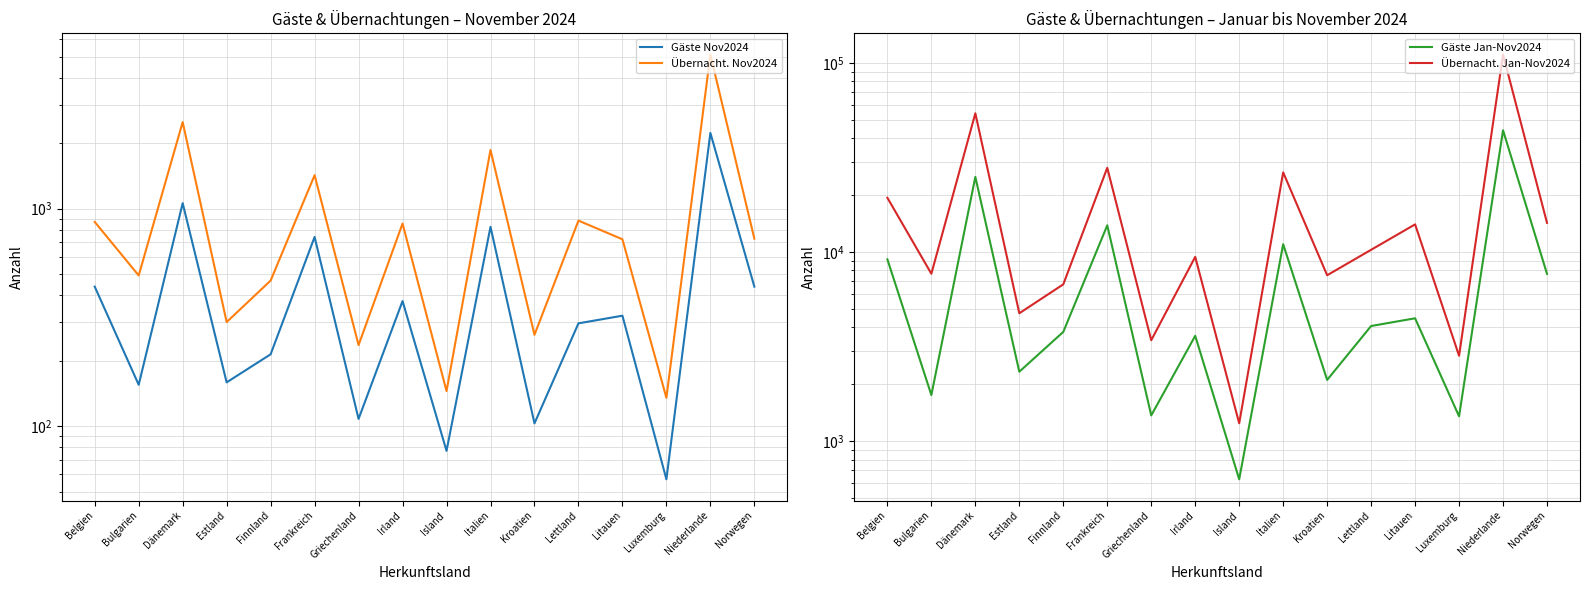

What is the sum of all Übernacht. Nov2024 values?

16989